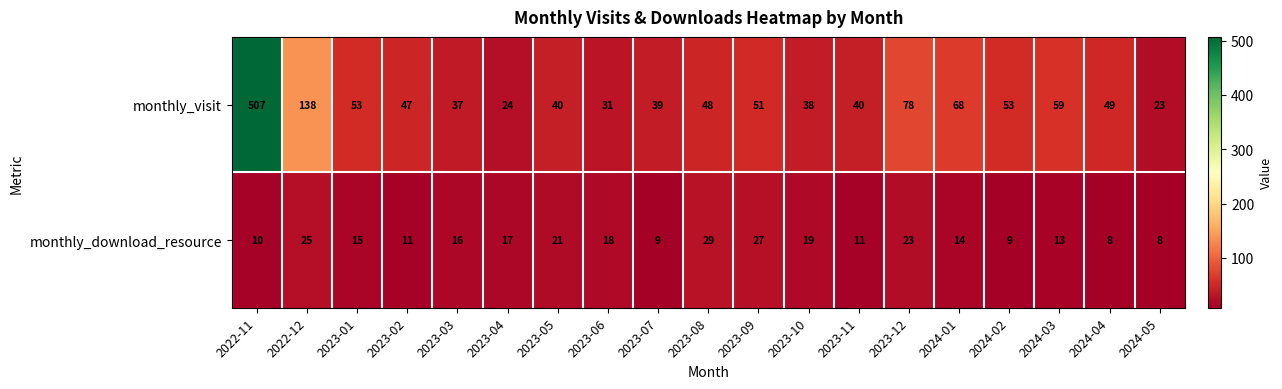

Rank the series at 2024-01 from lowest to highest value.

monthly_download_resource, monthly_visit